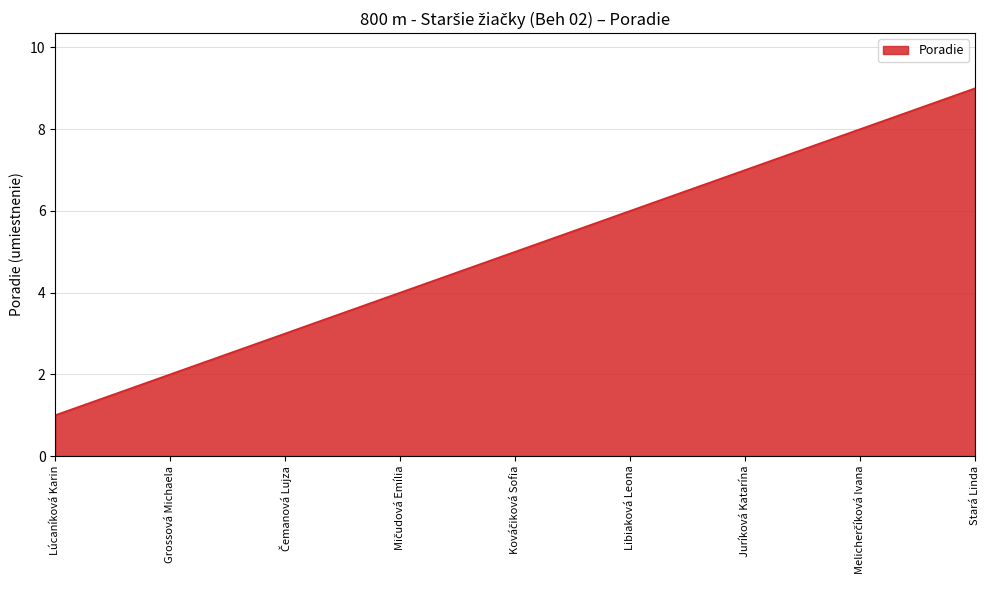

True or false: there are more than 1 points higher than both neighbors.

False